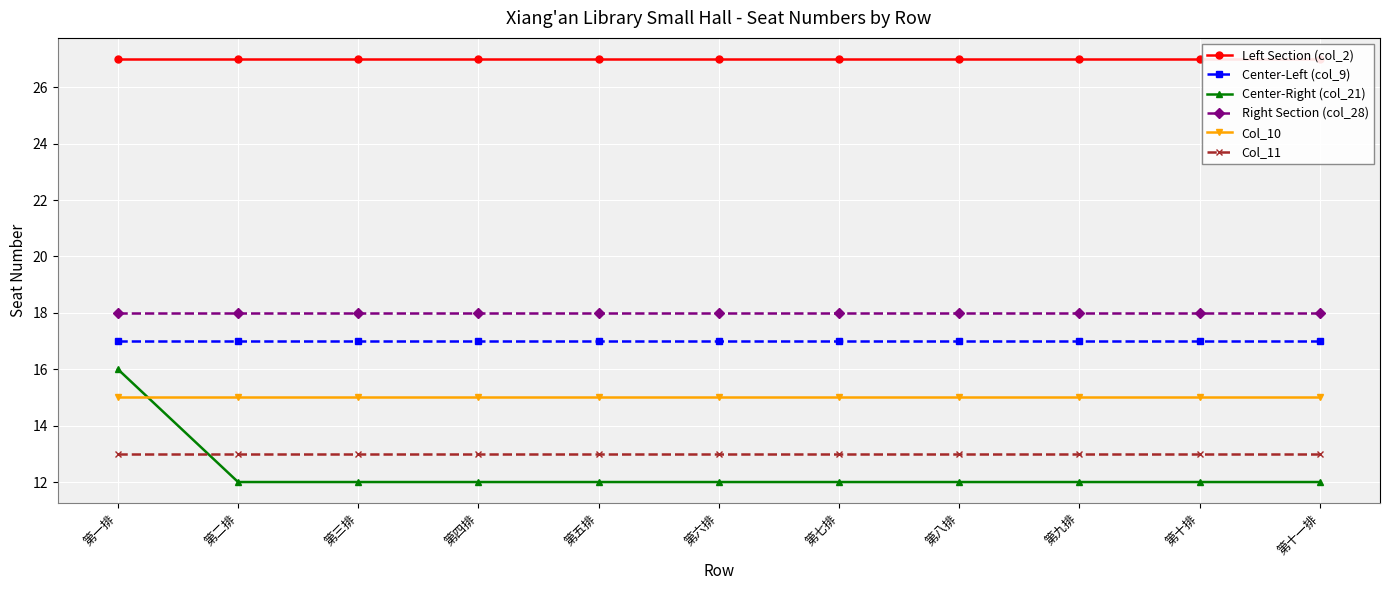

At how many categories does at least one series exceed 16?

11